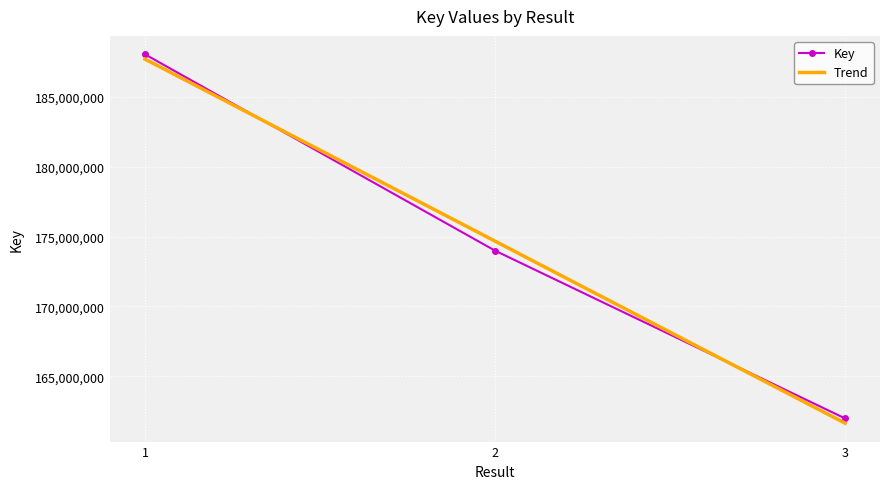

How many values are between 161975334 and 188047620?

3